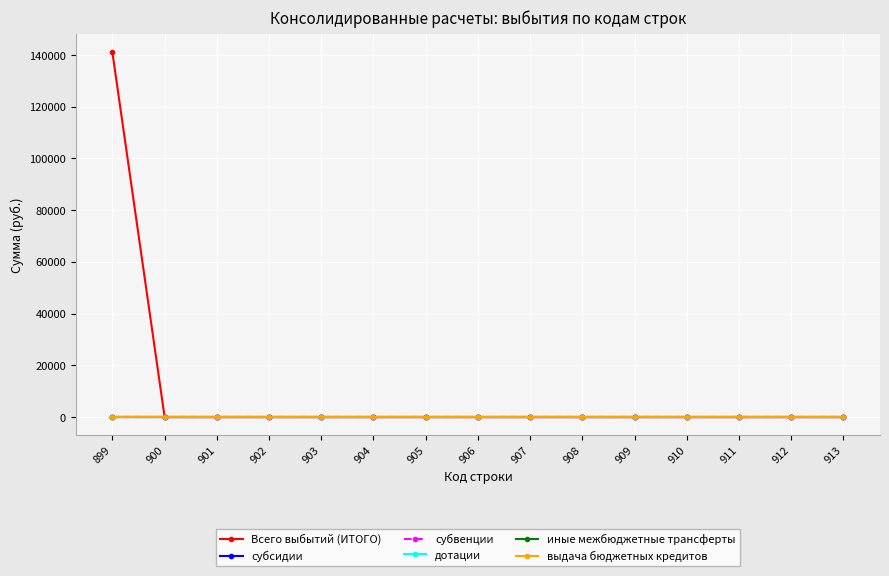

True or false: субсидии and субвенции intersect in this chart.

False